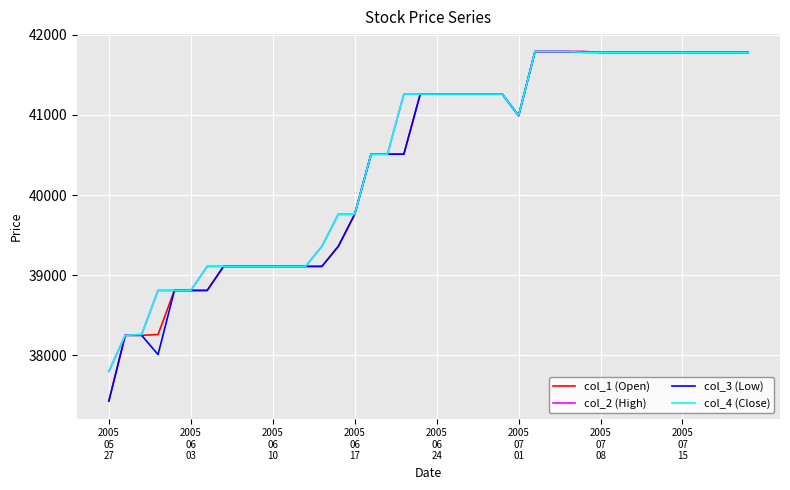

What is the maximum value shown in the chart?

41790